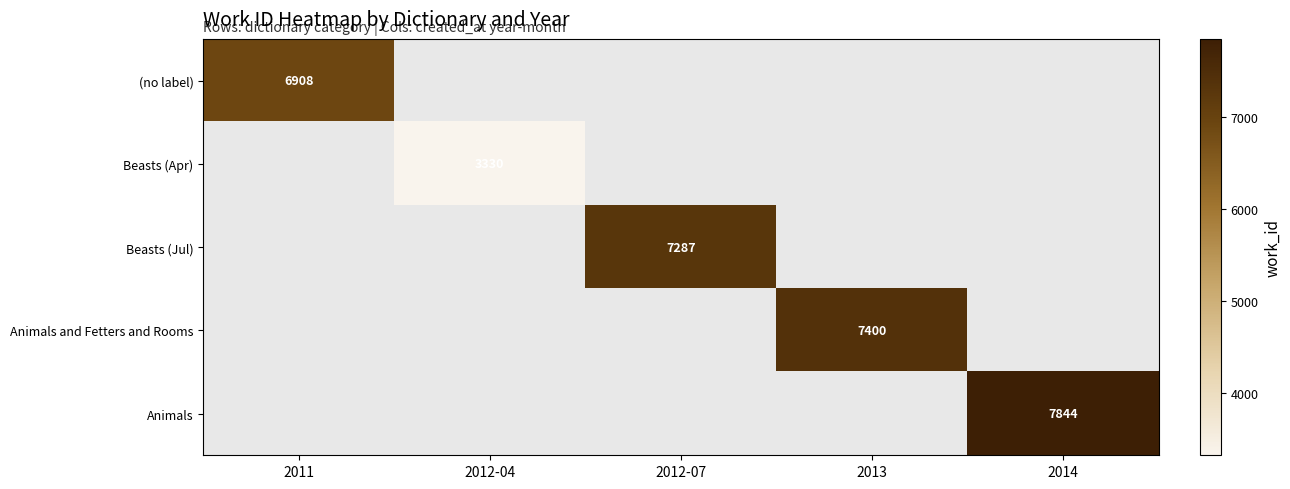

Is it true that Beasts (Jul) equals 7287 at 2012-07?

True